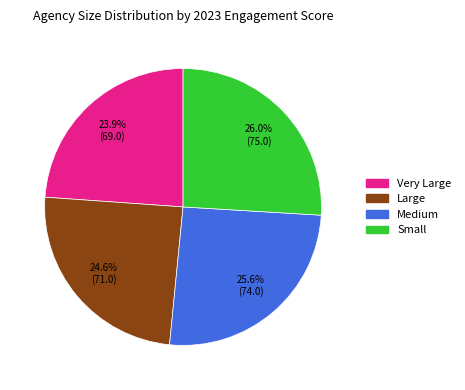

To the nearest percent, what percentage of the pie is Medium?

26%